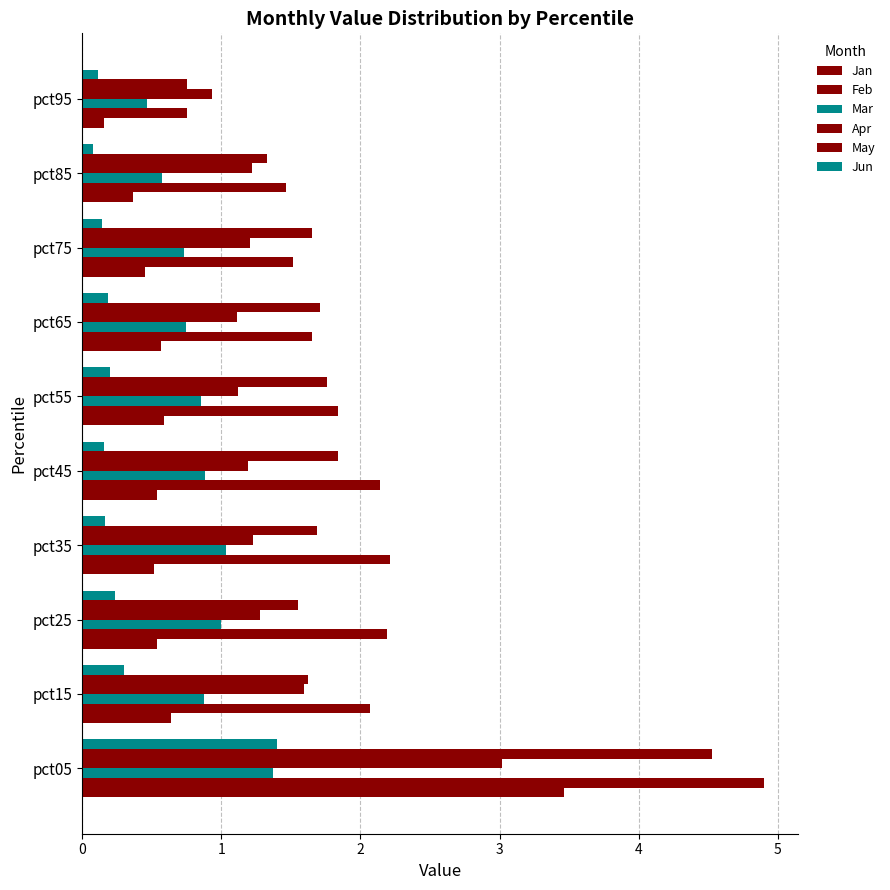

List the labels in order of Jun value, largest first.

pct05, pct15, pct25, pct55, pct65, pct35, pct45, pct75, pct95, pct85